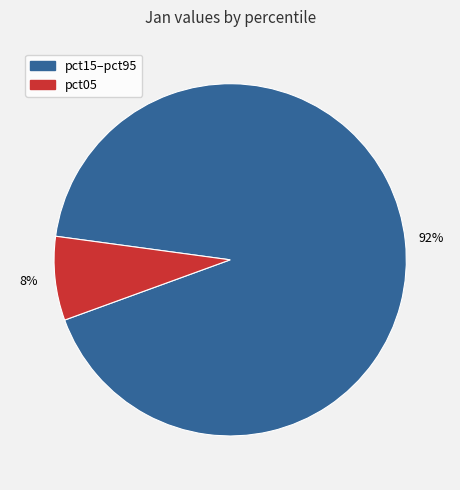

To the nearest percent, what is the combined percentage of pct05 and pct15–pct95?

100%